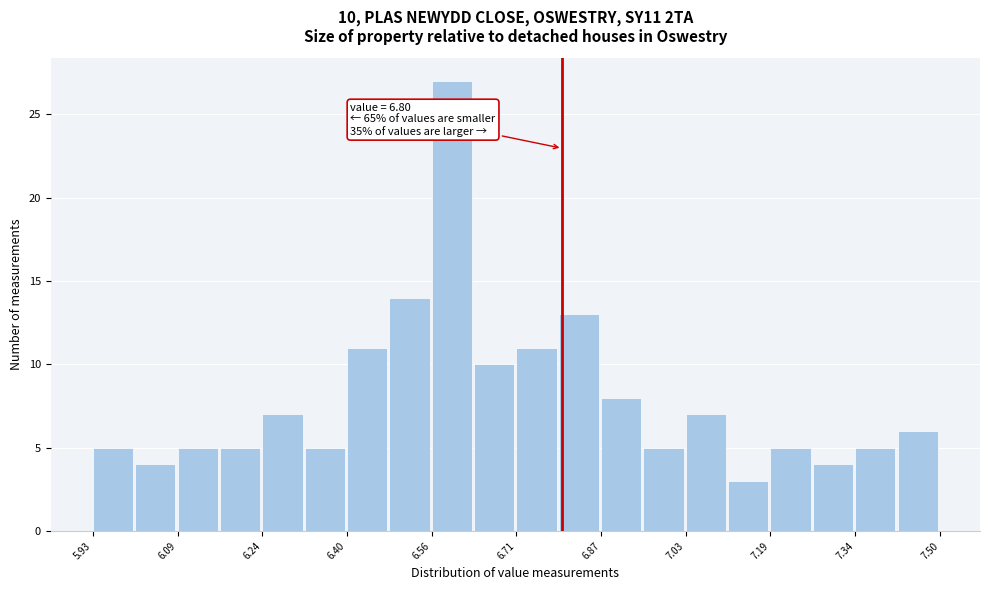

Around what value on the x-axis is the tallest bar? Give the approximate position of its centre, as read against the axis.

6.60